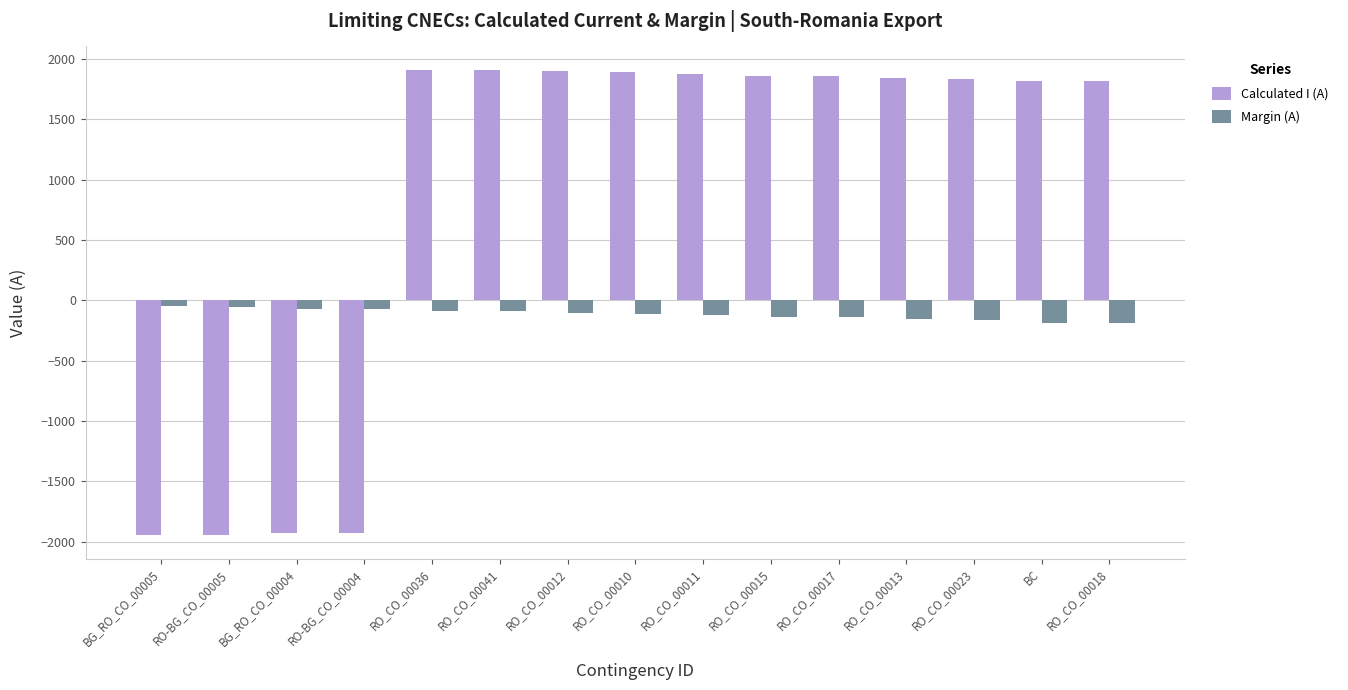

List the series in order of their peak value, lowest first.

Margin (A), Calculated I (A)